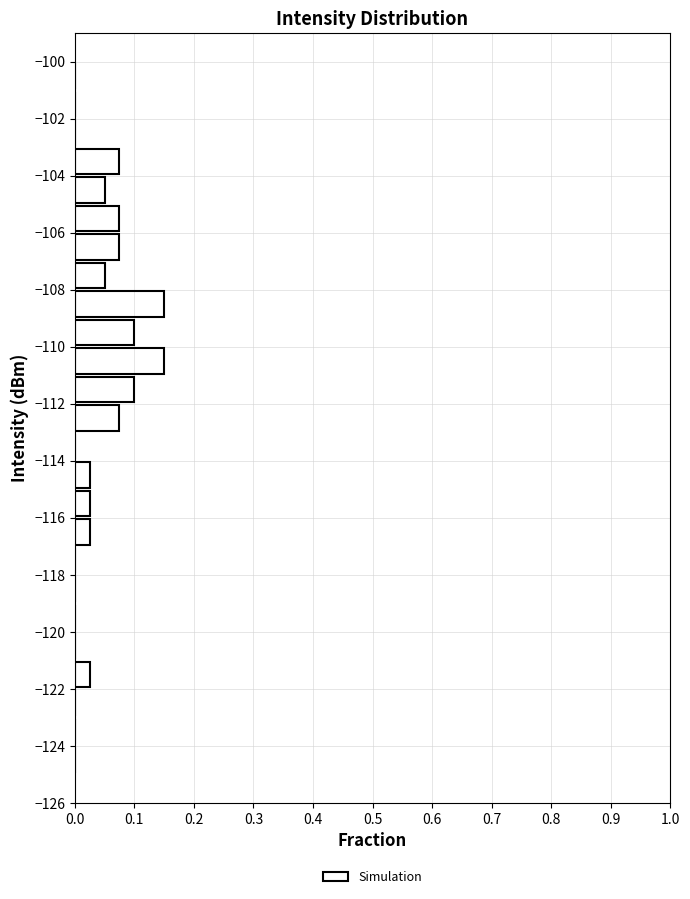

Reading bottom to top, list every bar in this chart as the range it spans on the y-axis followed by its length. The values are not printed on the chart, so give them approximately, as read against the axis.

-125 to -124: 0
-124 to -123: 0
-123 to -122: 0
-122 to -121: 0.03
-121 to -120: 0
-120 to -119: 0
-119 to -118: 0
-118 to -117: 0
-117 to -116: 0.03
-116 to -115: 0.03
-115 to -114: 0.03
-114 to -113: 0
-113 to -112: 0.08
-112 to -111: 0.10
-111 to -110: 0.15
-110 to -109: 0.10
-109 to -108: 0.15
-108 to -107: 0.05
-107 to -106: 0.08
-106 to -105: 0.08
-105 to -104: 0.05
-104 to -103: 0.08
-103 to -102: 0
-102 to -101: 0
-101 to -100: 0